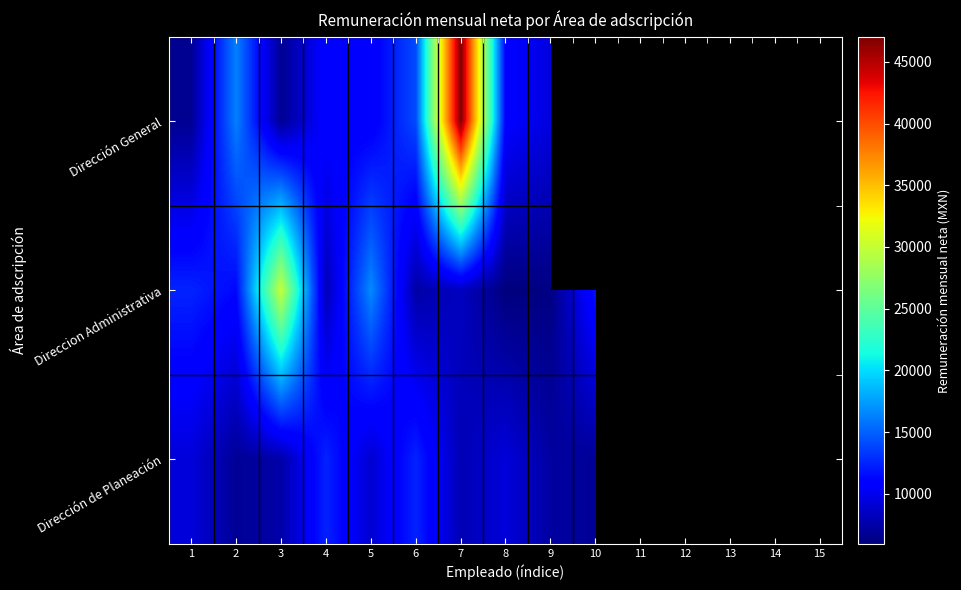

List the series in order of their peak value, highest first.

Dirección General, Direccion Administrativa, Dirección de Planeación